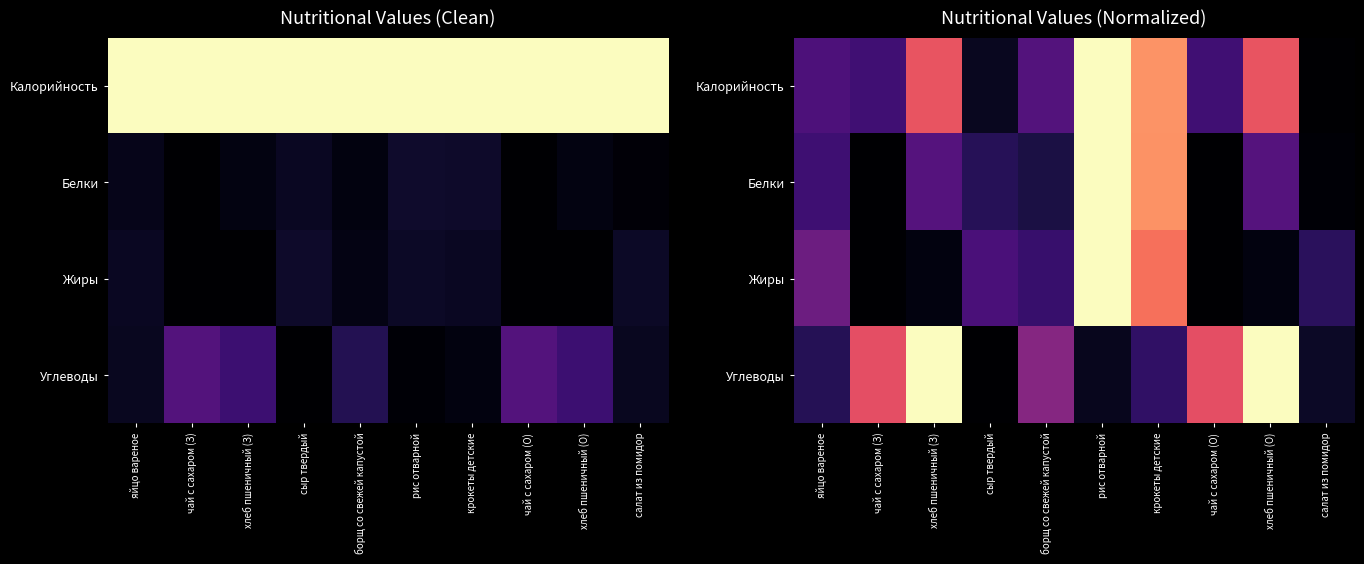

What value does the Калорийность series have at рис отварной?

1.0